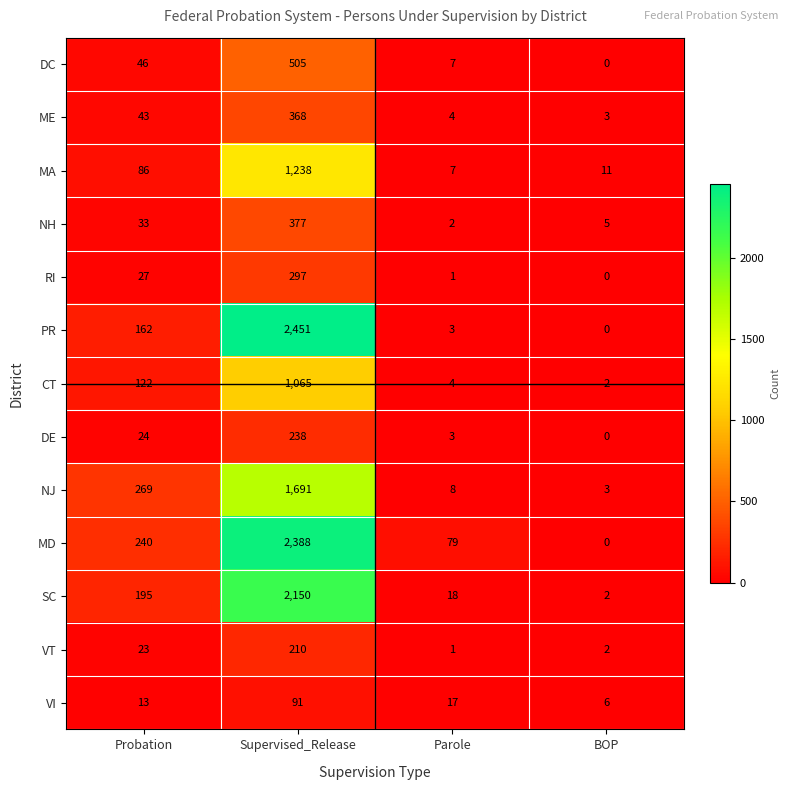

Rank the series at Probation from highest to lowest value.

NJ, MD, SC, PR, CT, MA, DC, ME, NH, RI, DE, VT, VI